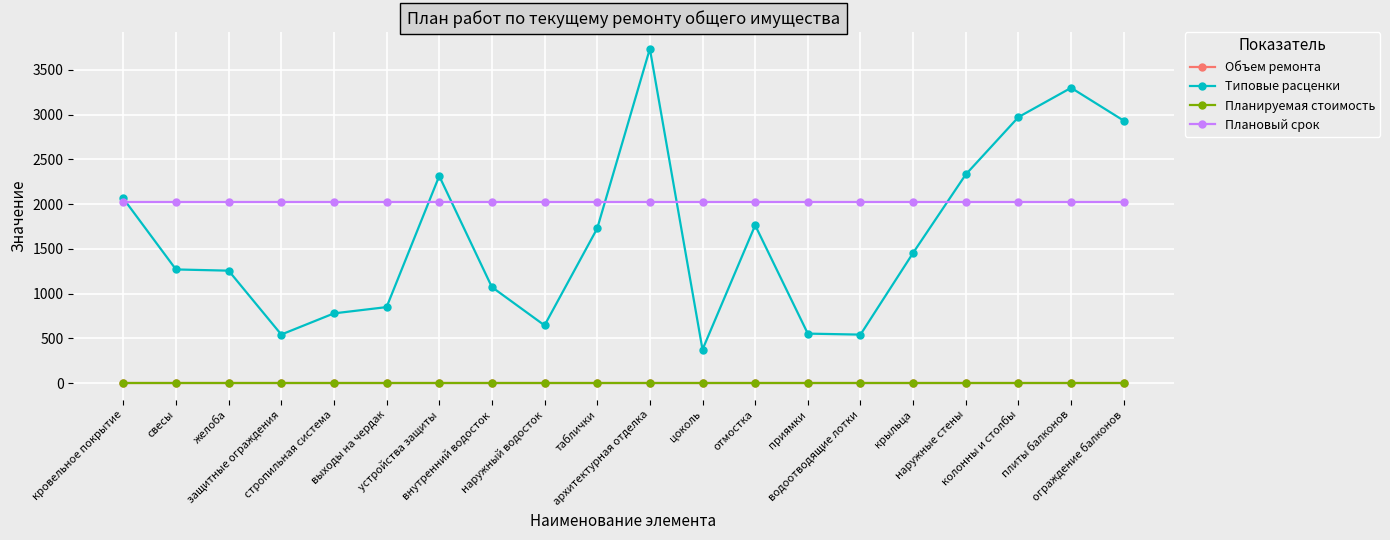

At which category is the sum across all series the highest?

архитектурная отделка